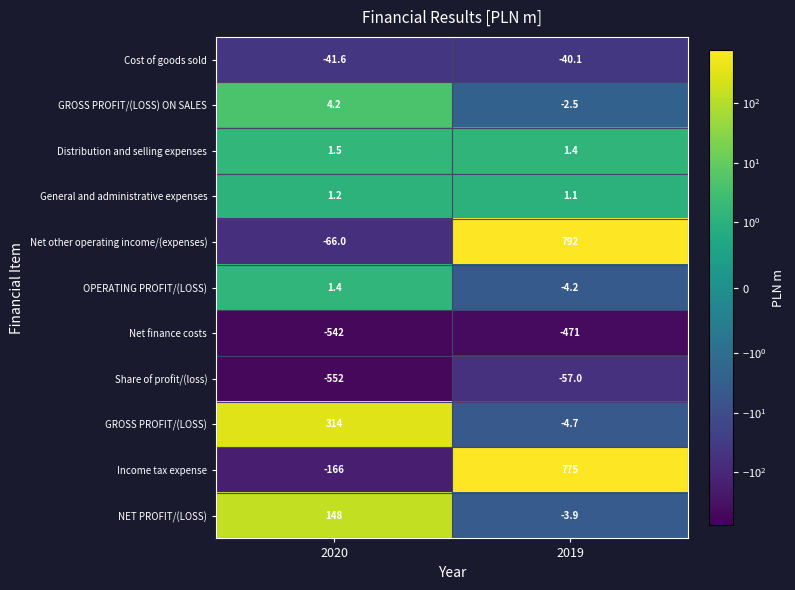

Which series has the largest total across all categories?

Net other operating income/(expenses)